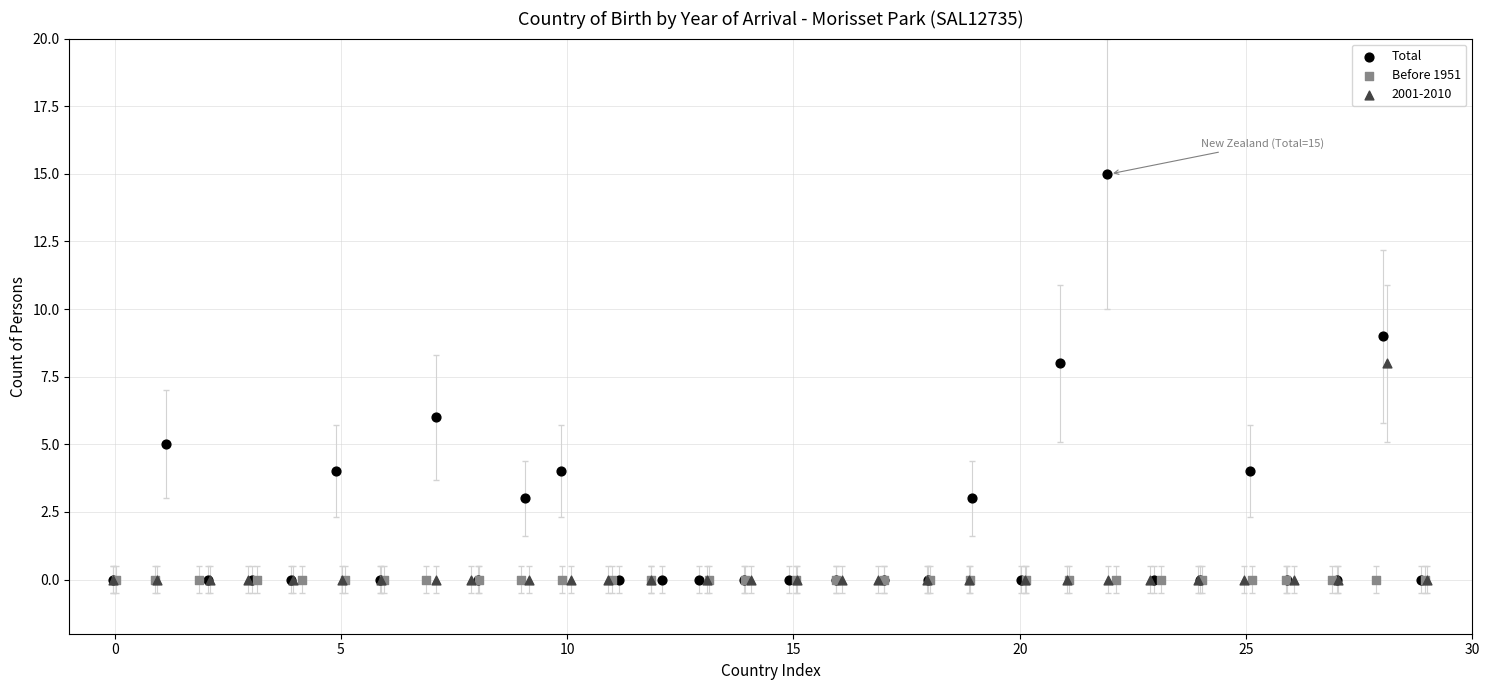

Which series reaches the maximum Y coordinate?

Total